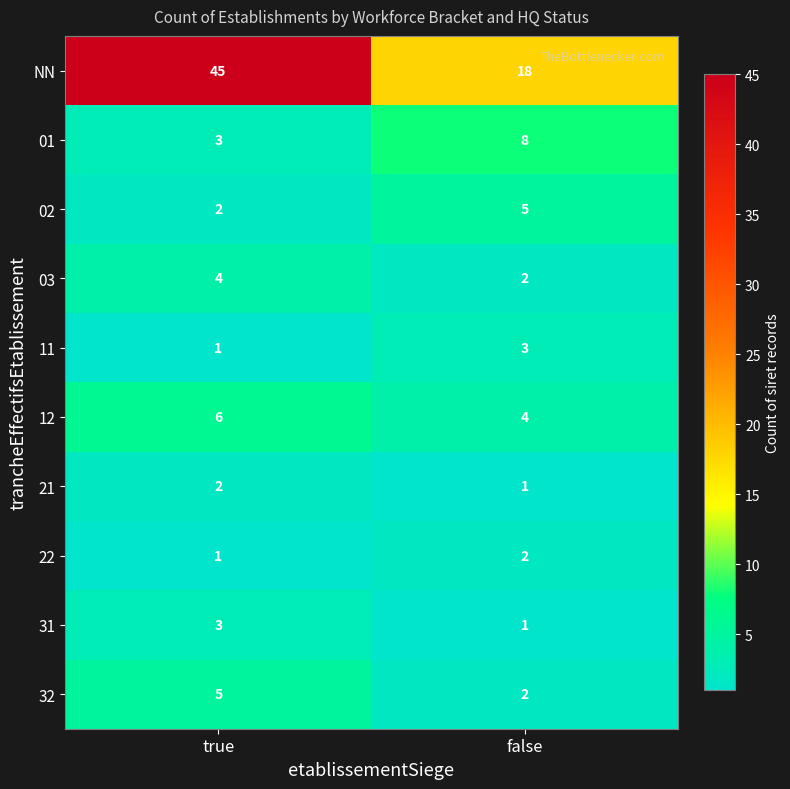

Between true and false, which series saw the biggest shift?

NN